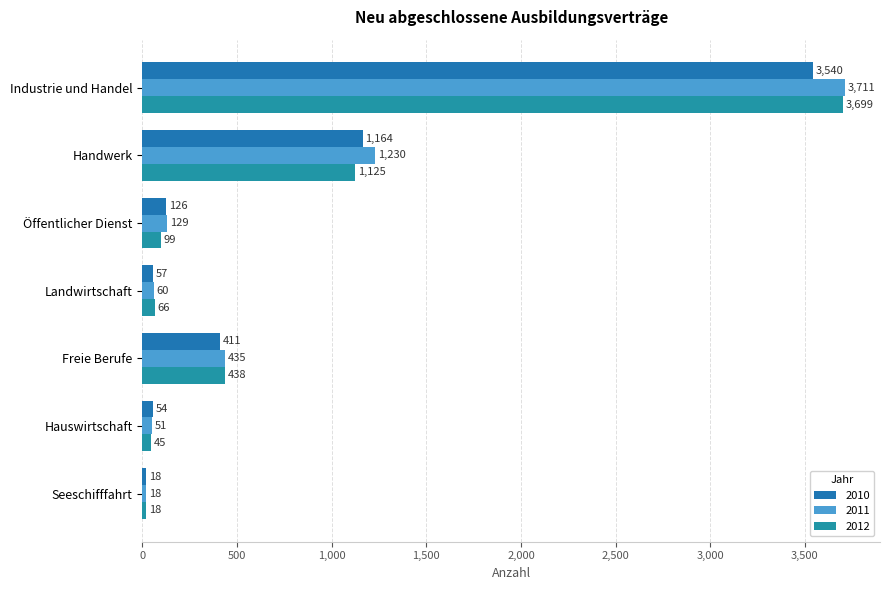

What is the average value of the 2012 series?

784